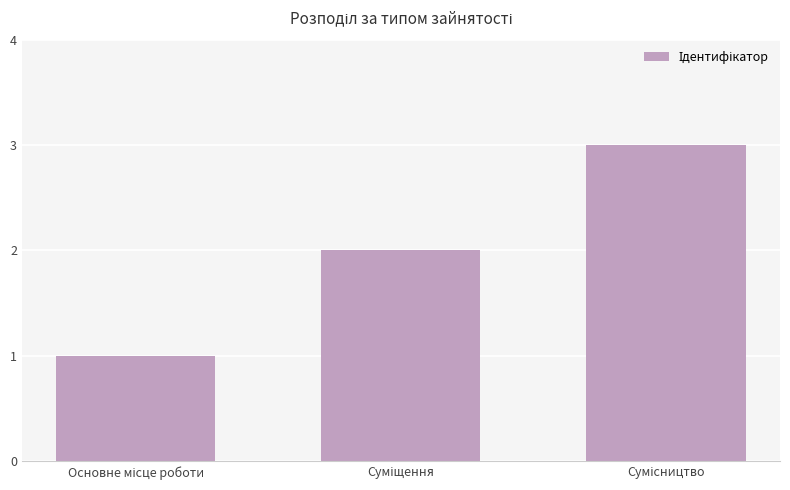

Reading left to right, transcribe all the data shown in this chart.

1	2	3